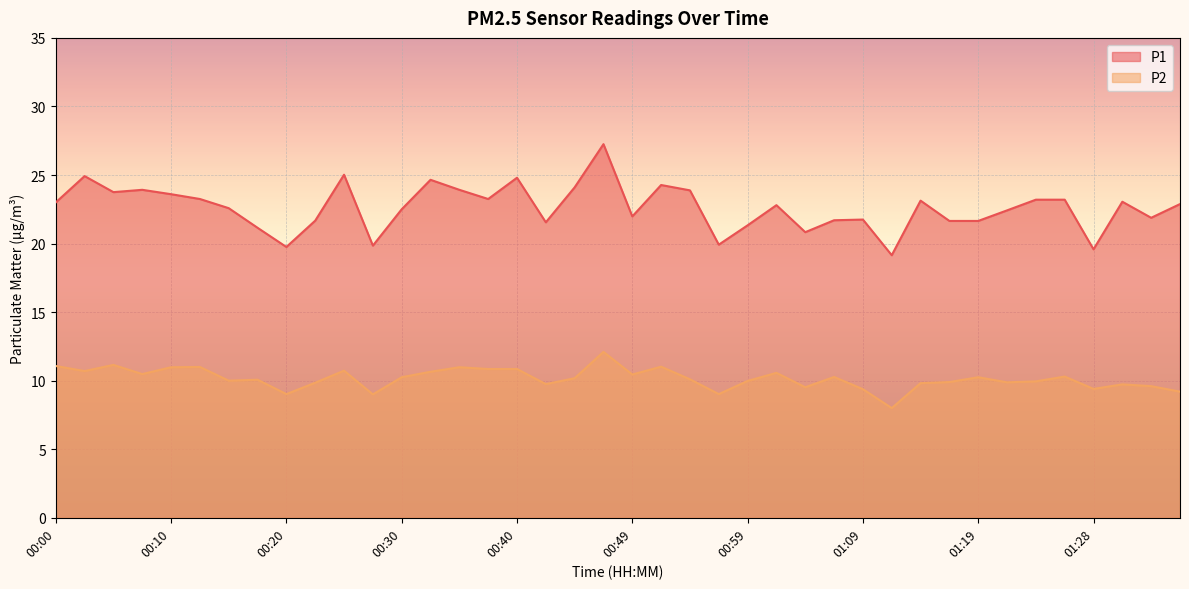

The value of P1 at 00:35 is 38.4. True or false?

False